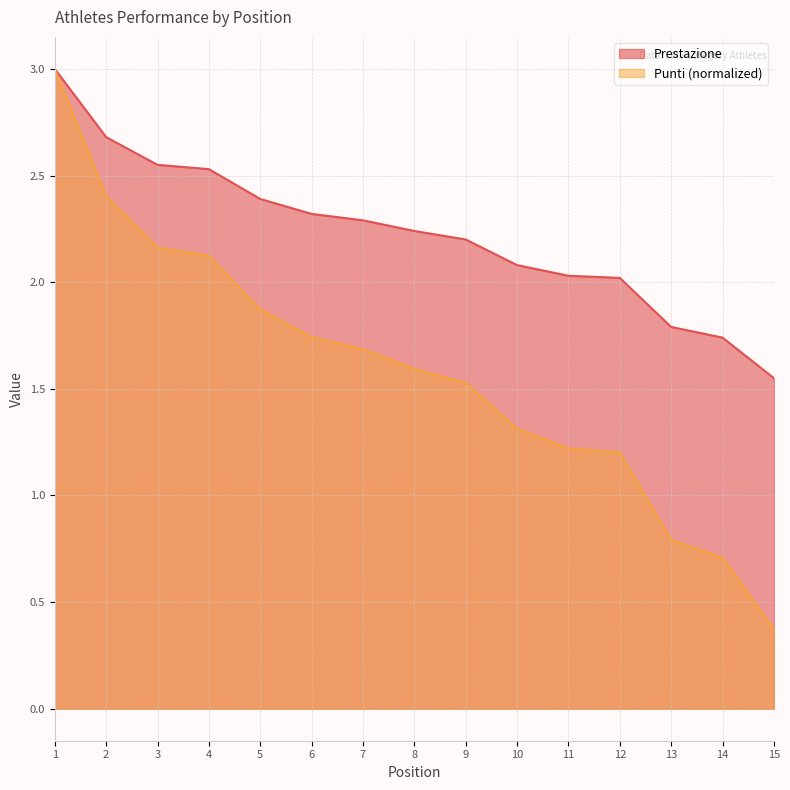

What is the sum of all Prestazione values?

33.4